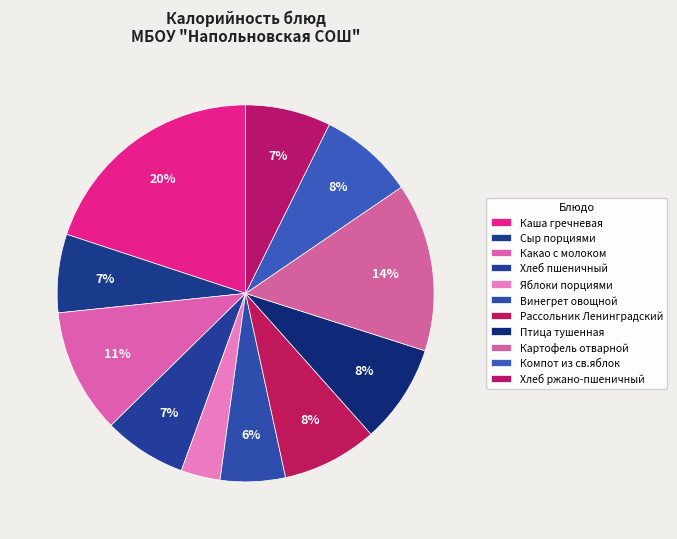

Rank the categories by value from highest to lowest.

Каша гречневая, Картофель отварной, Какао с молоком, Птица тушенная, Рассольник Ленинградский, Компот из св.яблок, Хлеб ржано-пшеничный, Хлеб пшеничный, Сыр порциями, Винегрет овощной, Яблоки порциями